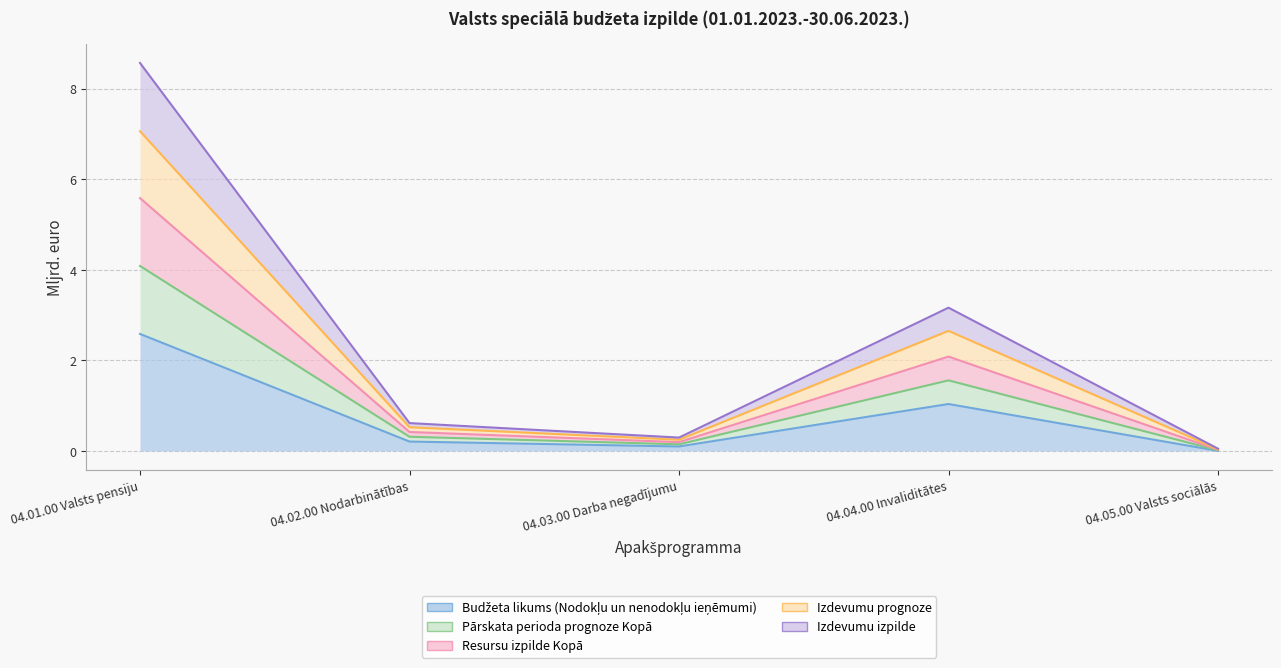

True or false: Pārskata perioda prognoze Kopā and Resursu izpilde Kopā cross at least once.

False